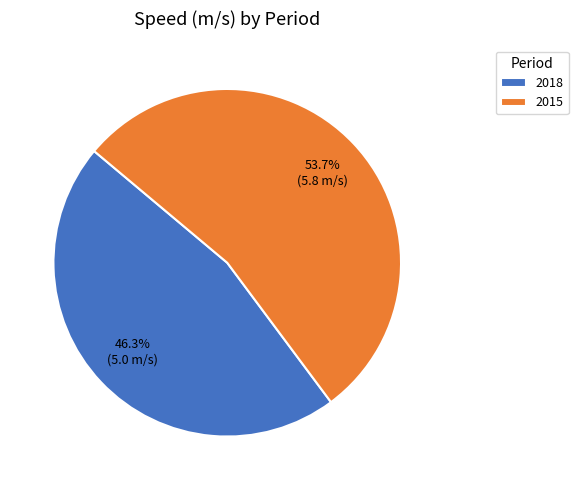

Is 2015 the majority of the pie?

Yes